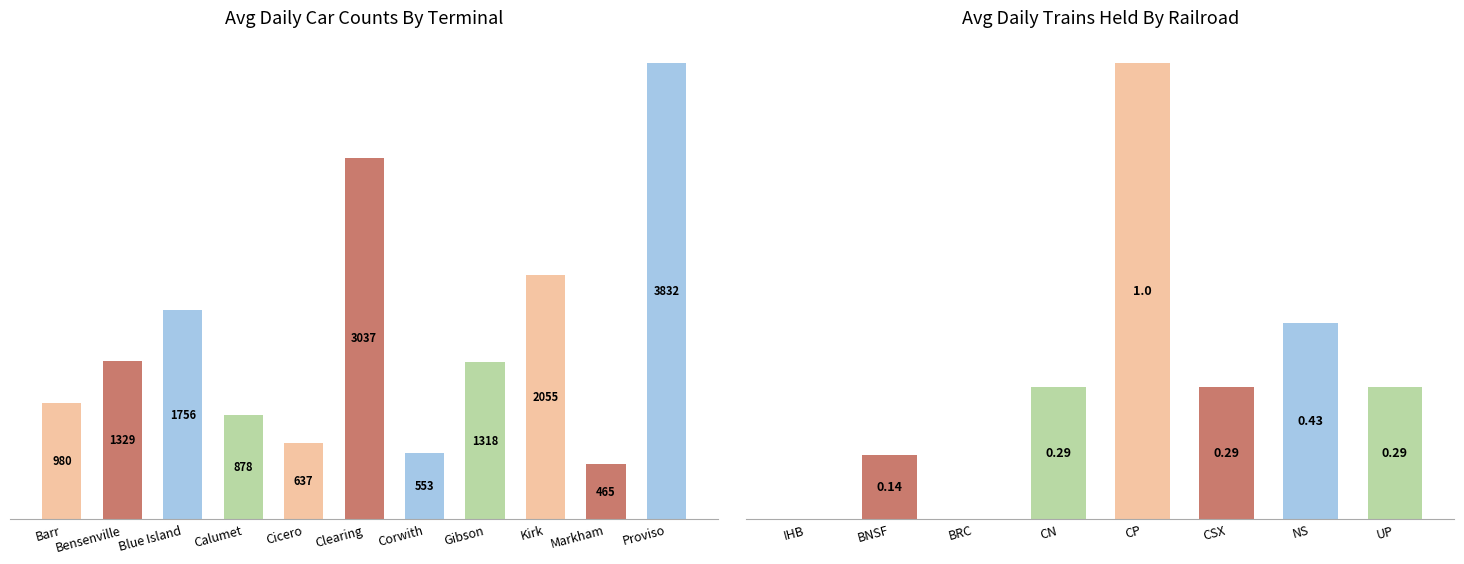

What is the label of the 3rd bar from the left?

Blue Island